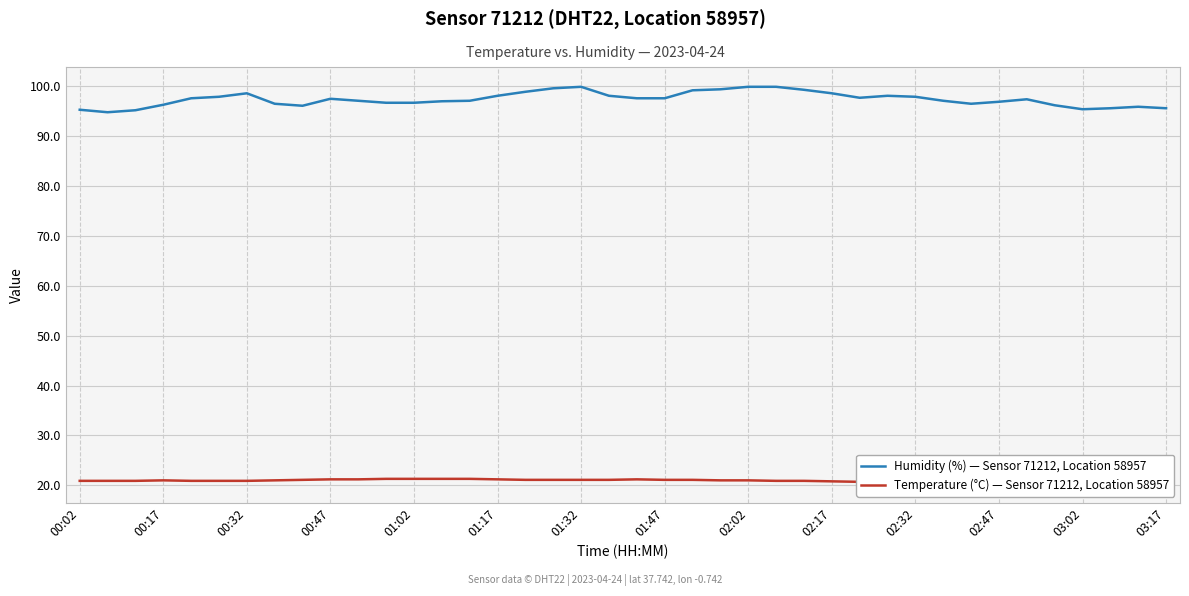

How many distinct data groups are displayed?

2